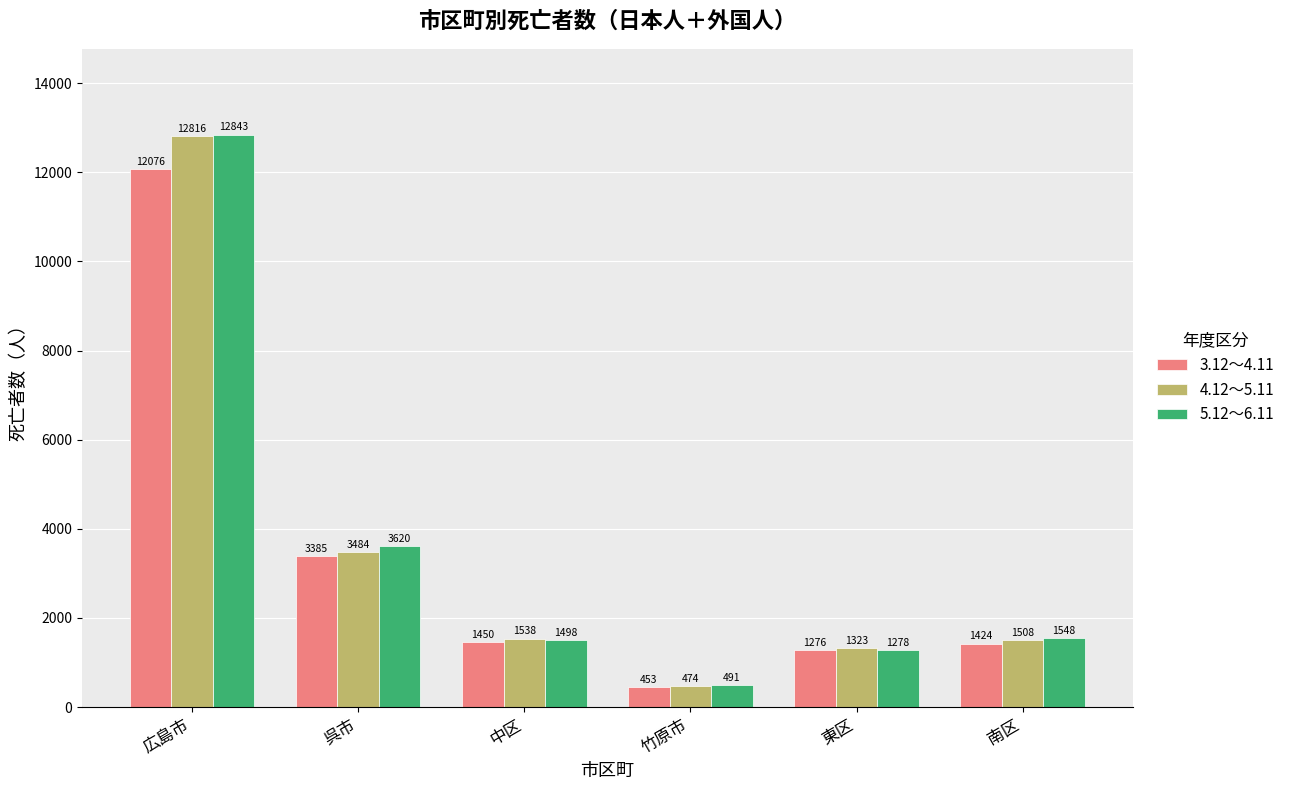

At which category is the sum across all series the highest?

広島市